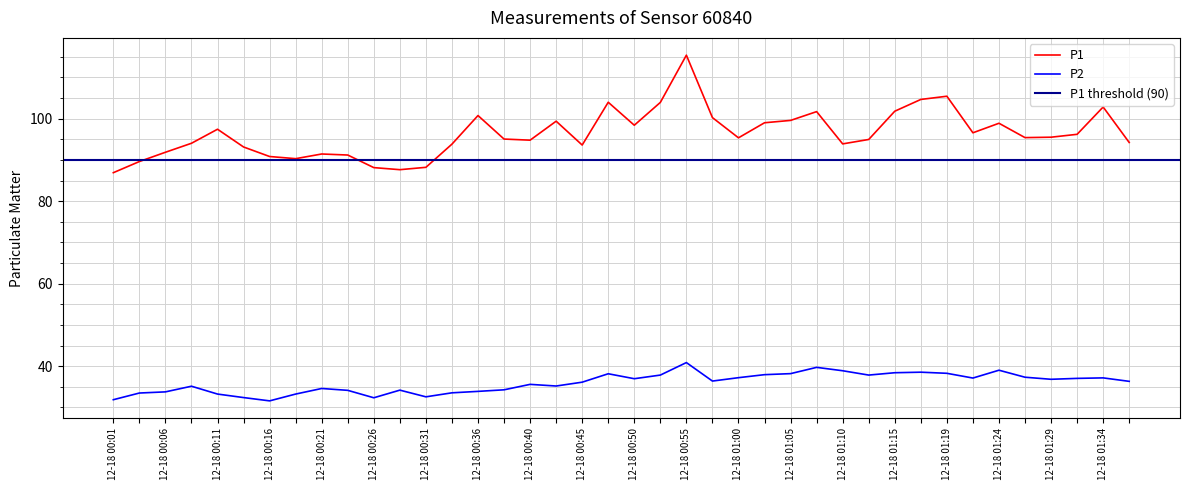

True or false: P2 and P1 cross at least once.

False